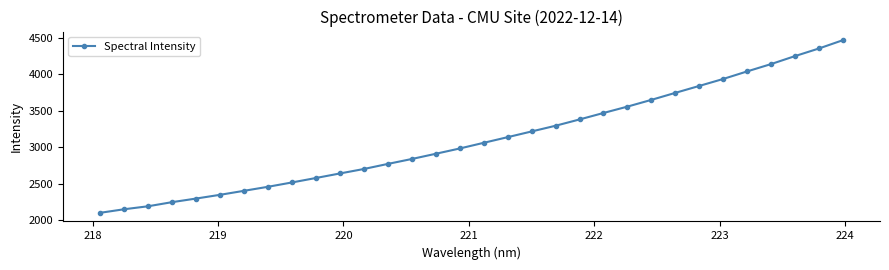

What is the value of the 18th point from the left?

3135.6